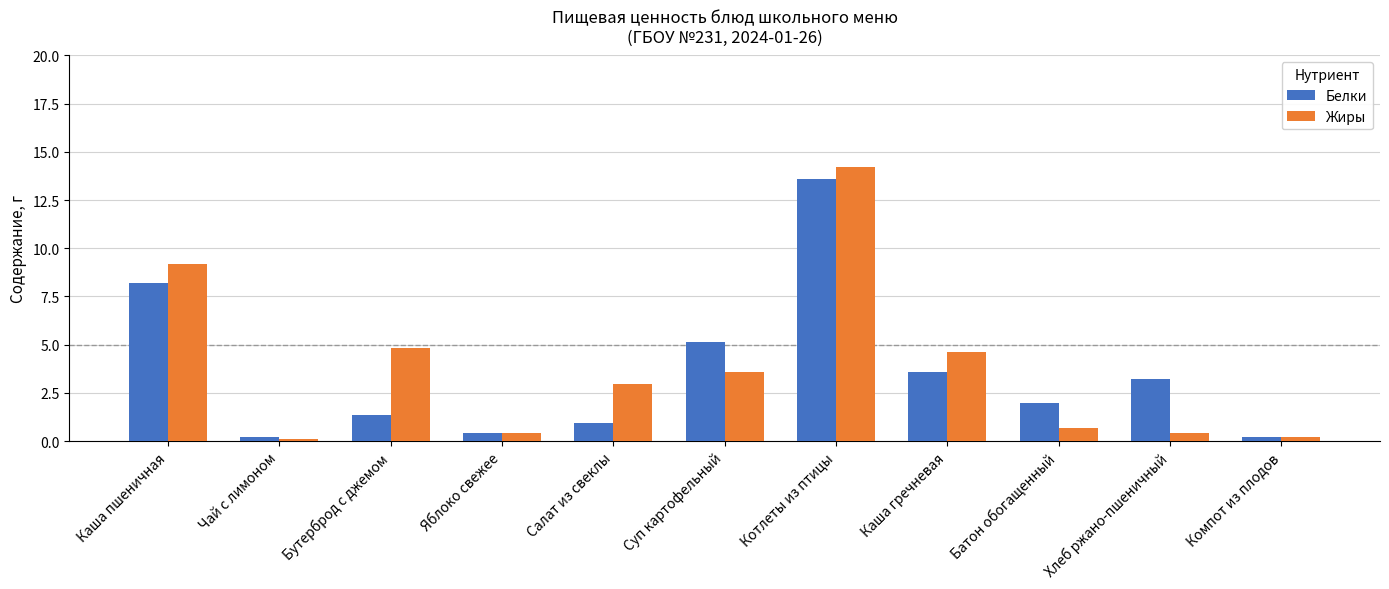

What is the label of the 4th bar from the left?

Яблоко свежее